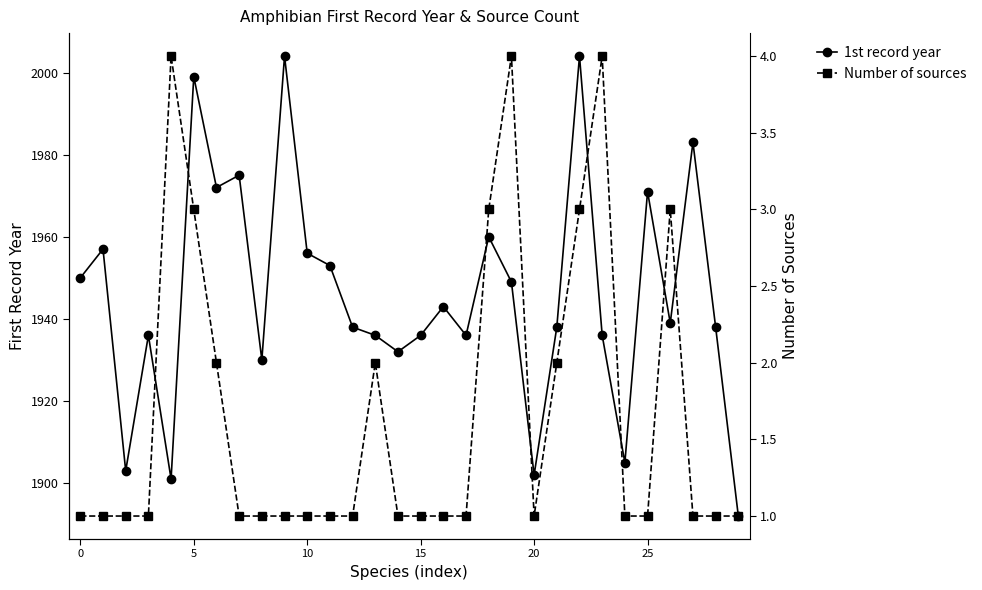

Where is the first local minimum for Number of sources?

20